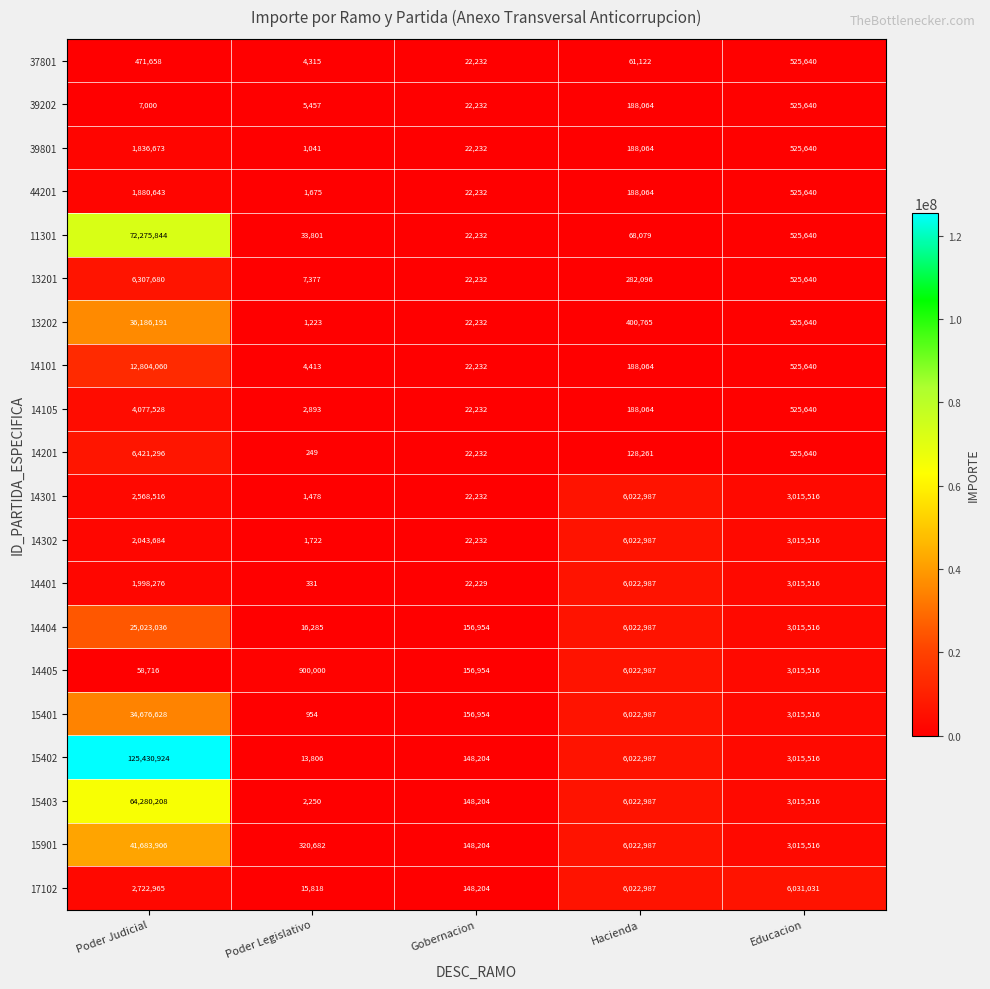

What is the approximate value of 14405 at Poder Legislativo, to the nearest 50?

900000